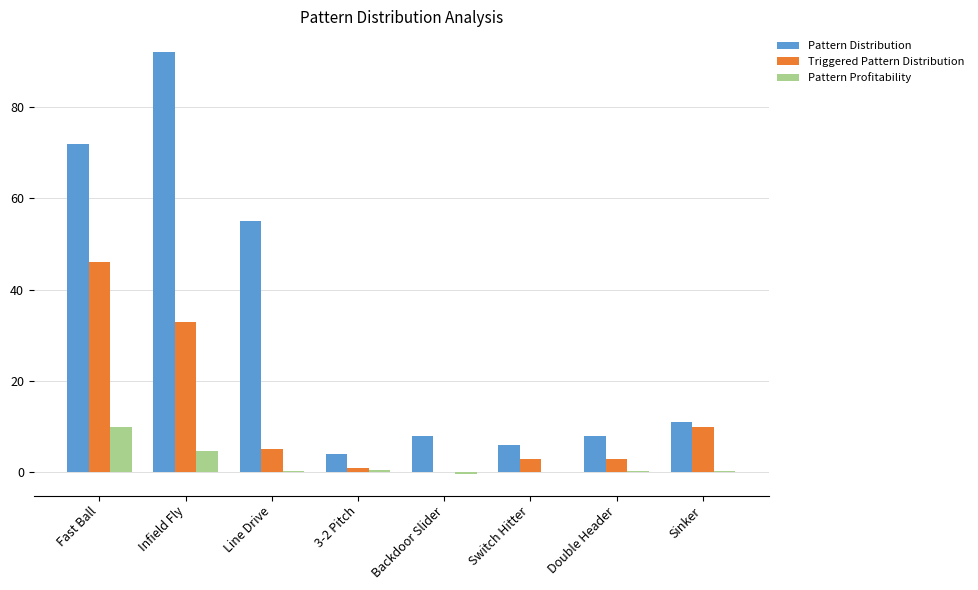

Are the bars grouped side by side (vs. stacked)?

Yes